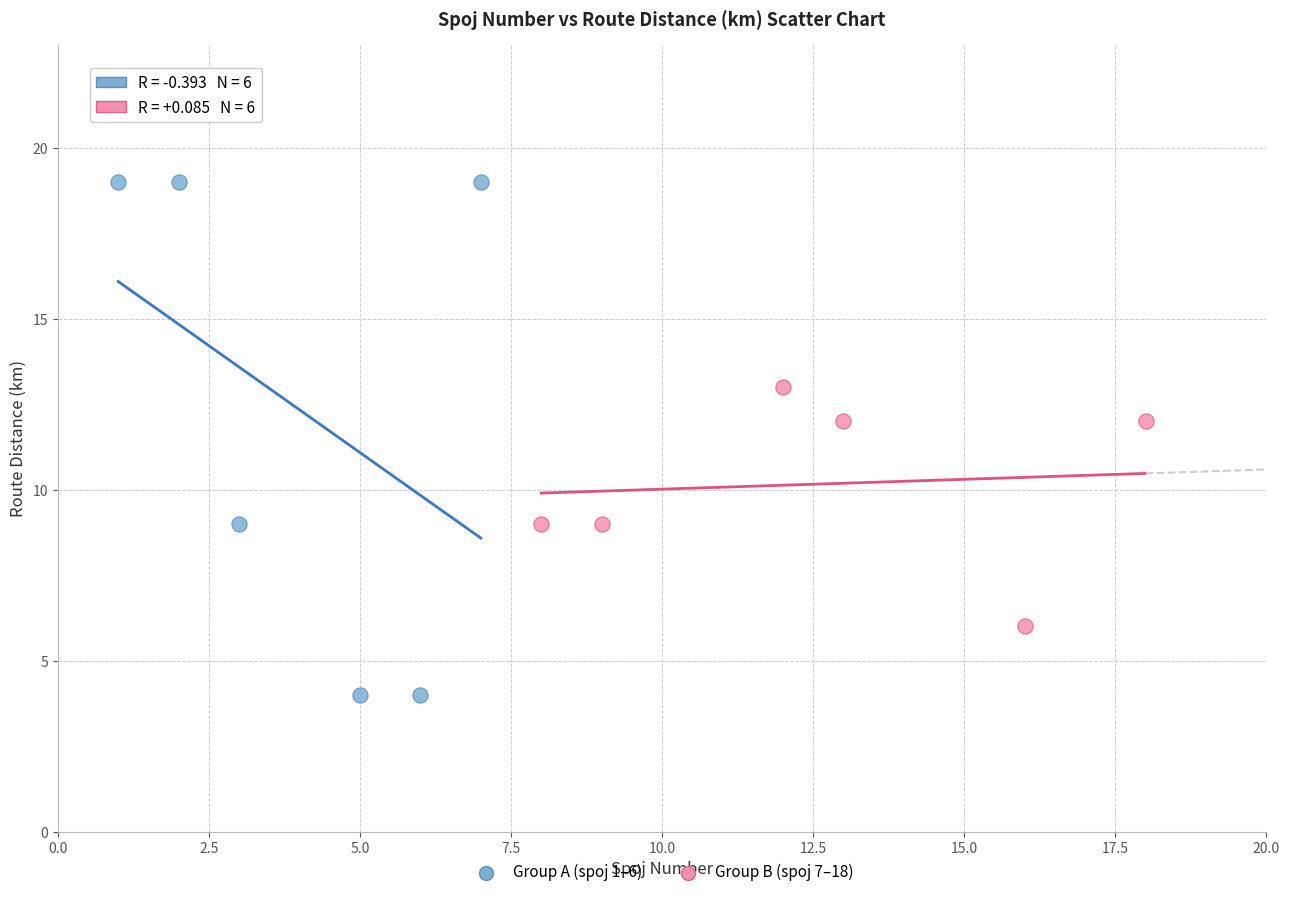

Which series reaches the maximum Y coordinate?

Group A (spoj 1–6)